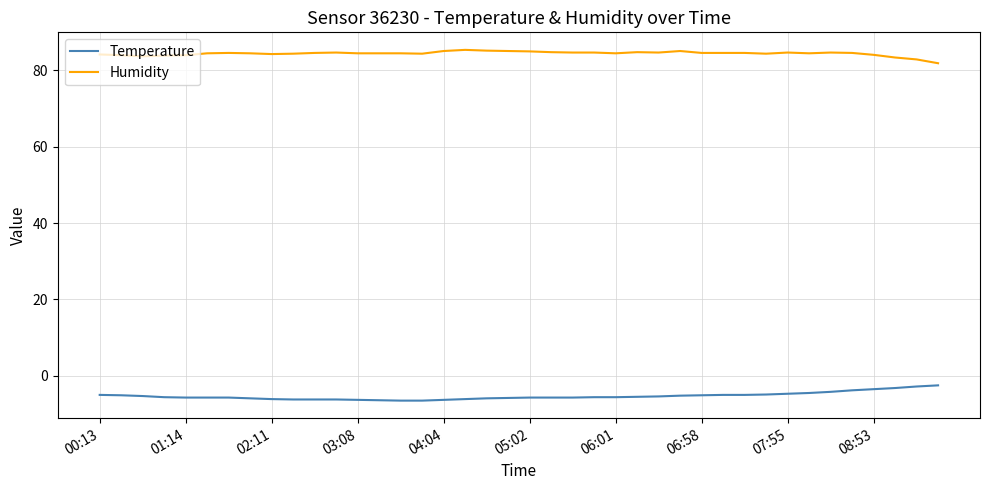

How many lines are shown in the chart?

2